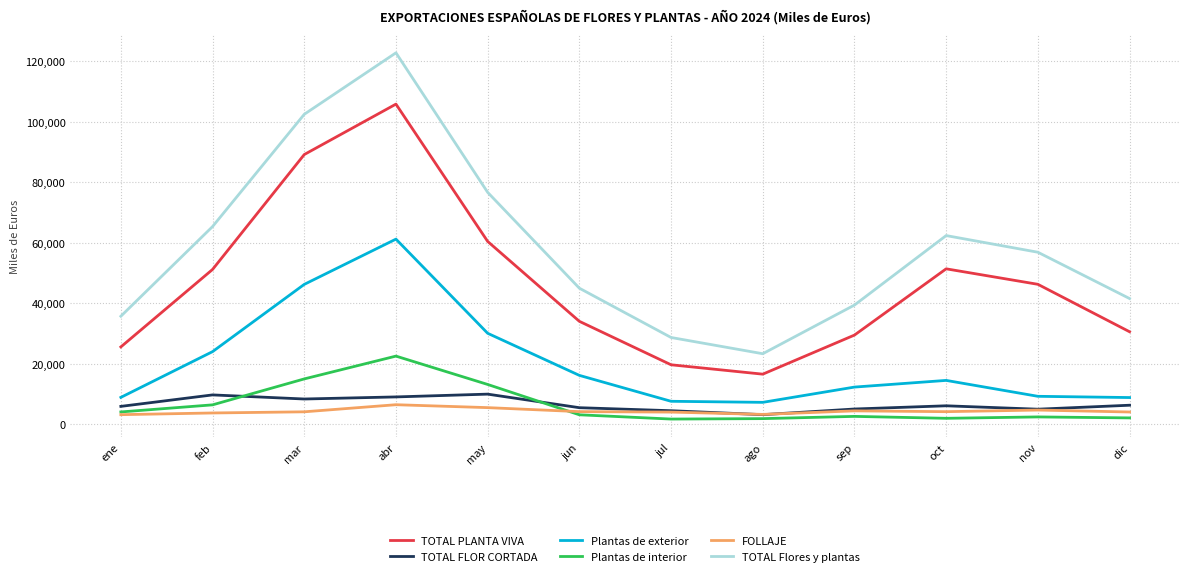

What position from the right is mar?

10